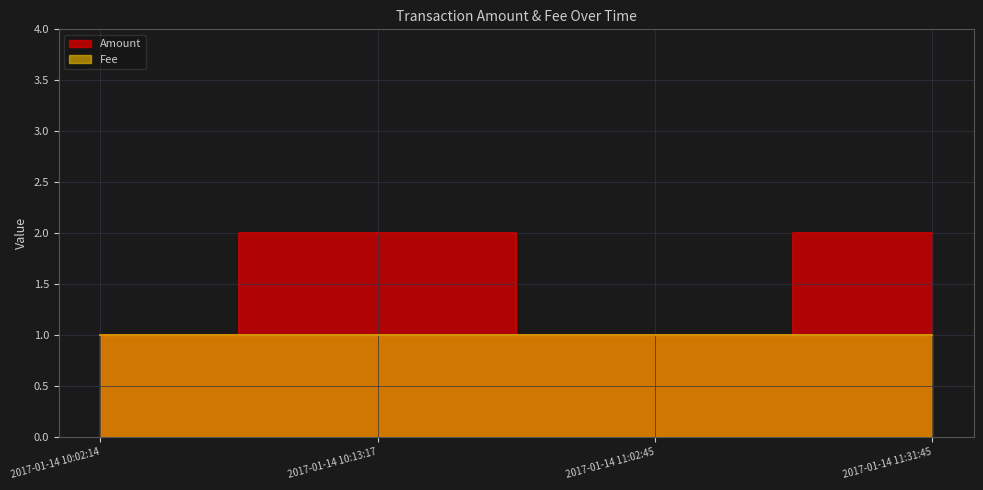

True or false: the data shows 1 at 2017-01-14 11:02:45.

True